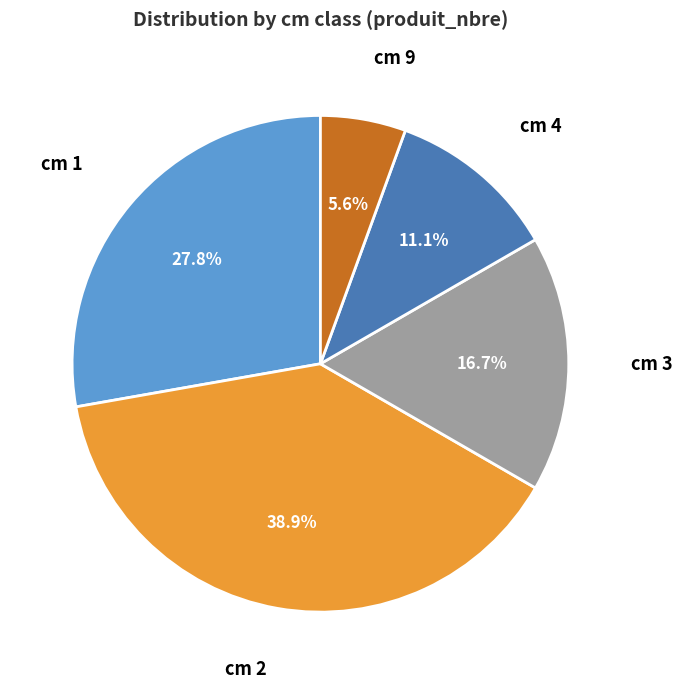

Is there any slice that represents more than half of the pie?

No